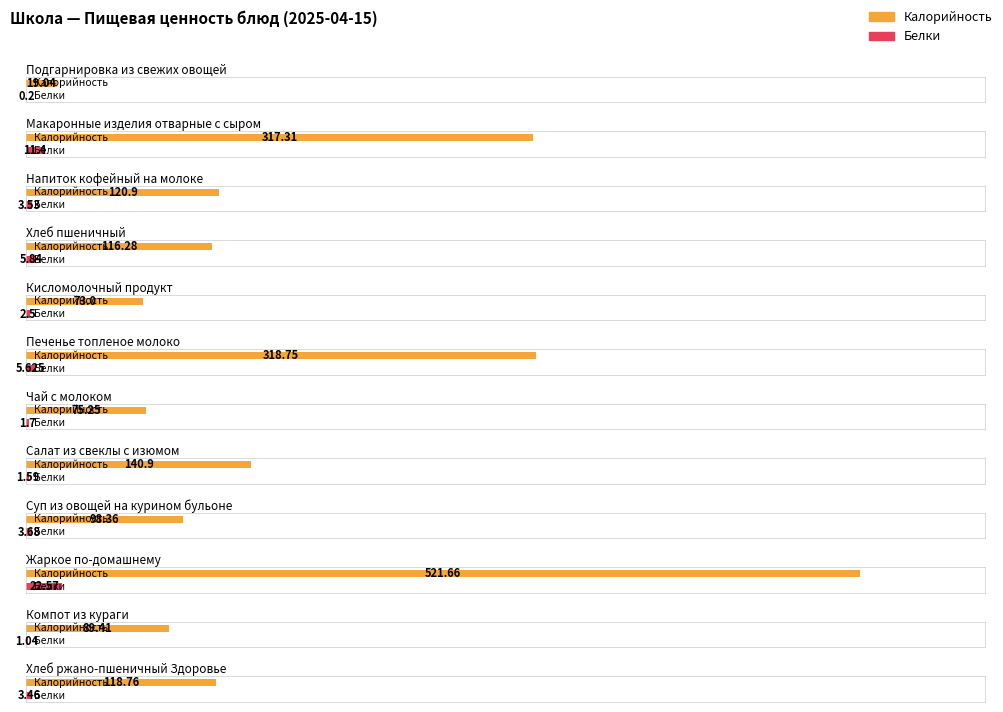

At how many categories does at least one series exceed 441?

1